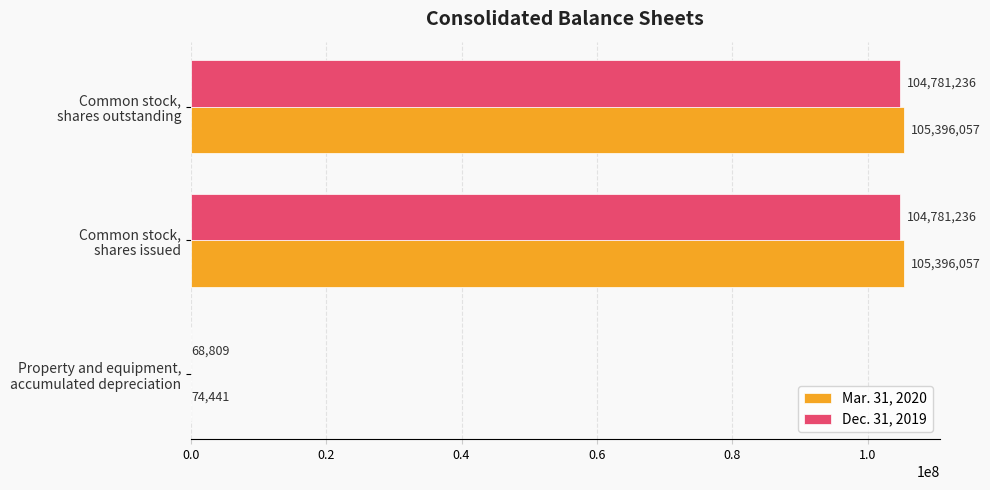

Which series has the largest total across all categories?

Mar. 31, 2020